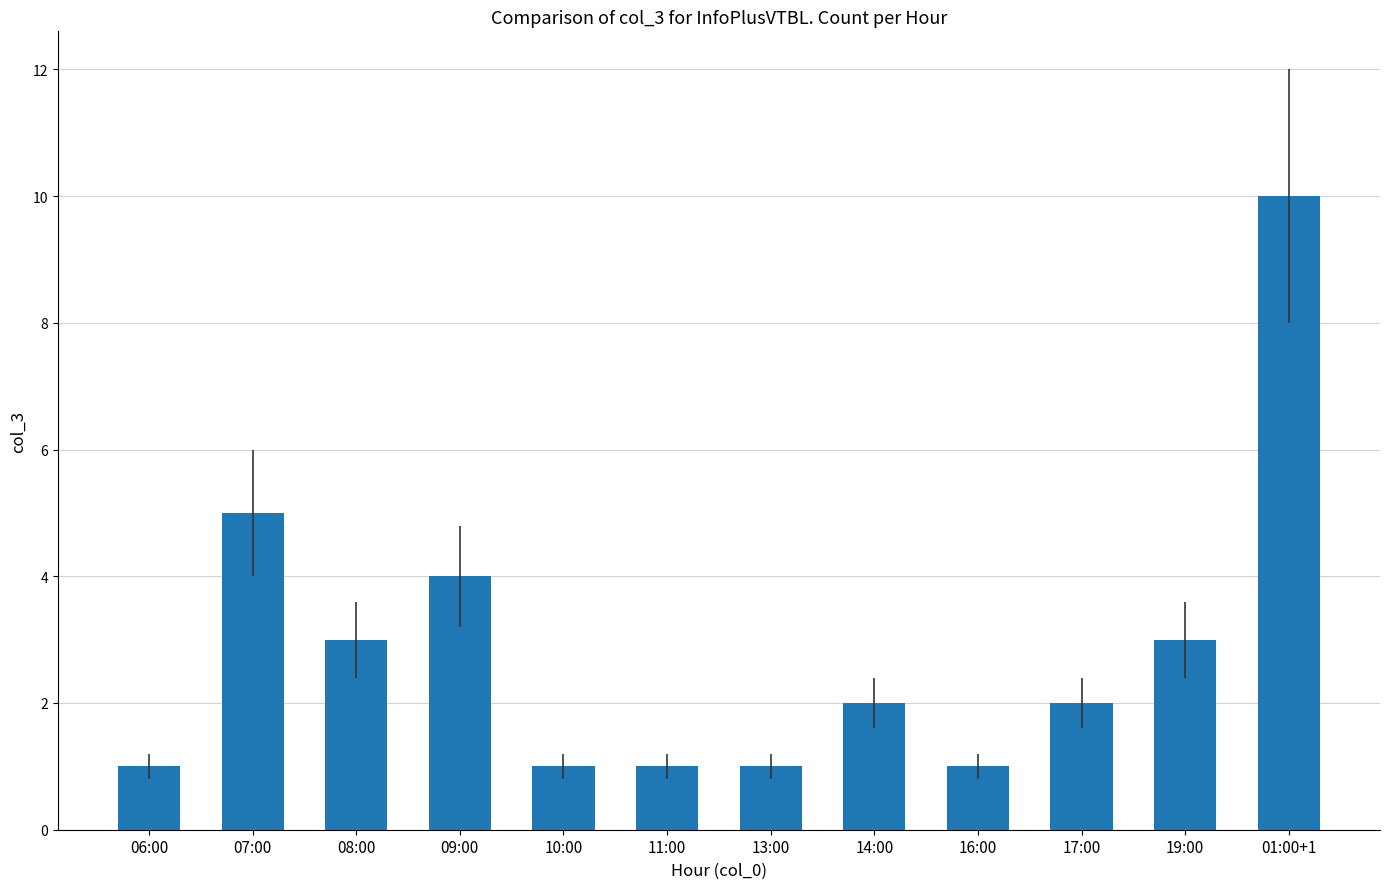

What is the approximate value at 06:00?

1